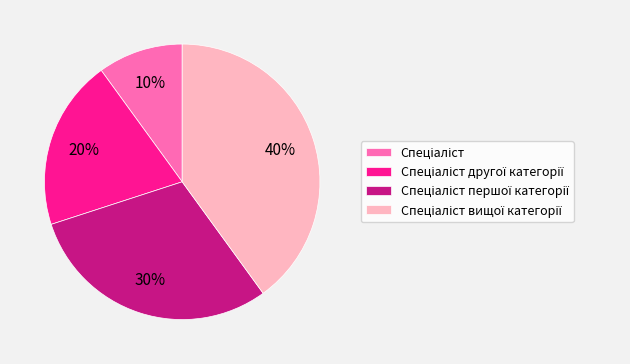

Does any single category account for the majority?

No